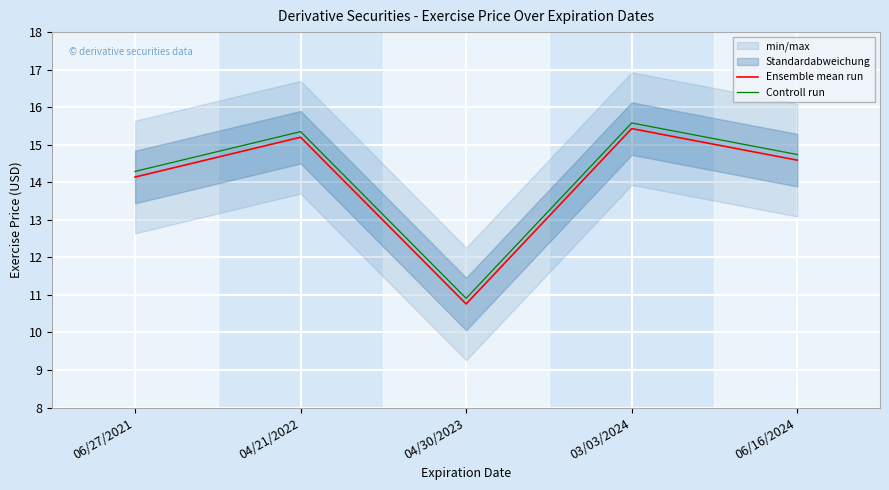

Where is the first local maximum for Ensemble mean run?

04/21/2022